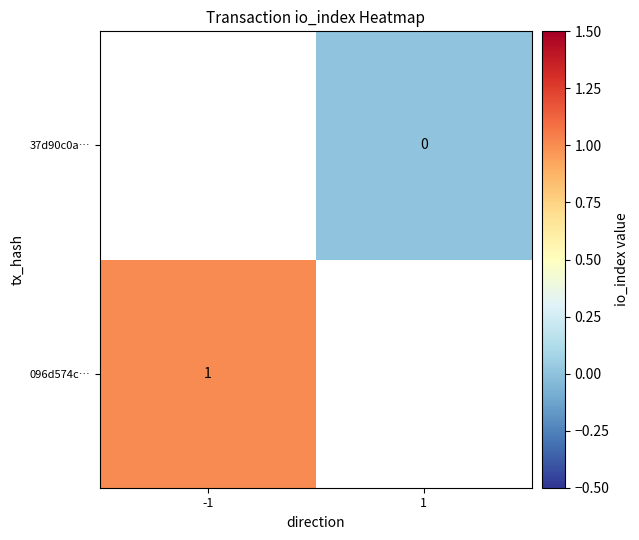

True or false: 096d574c… has a value of 2 at -1.

False